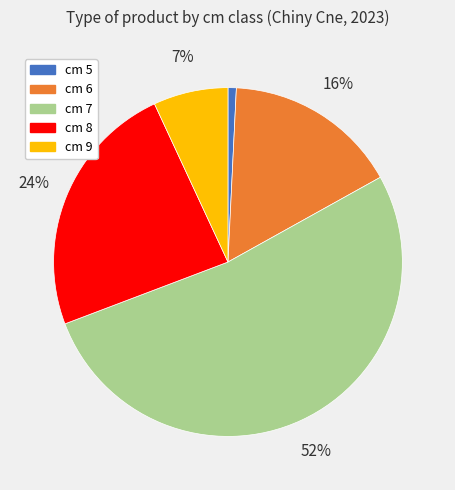

The cm 8 slice represents 18% of the pie. True or false?

False